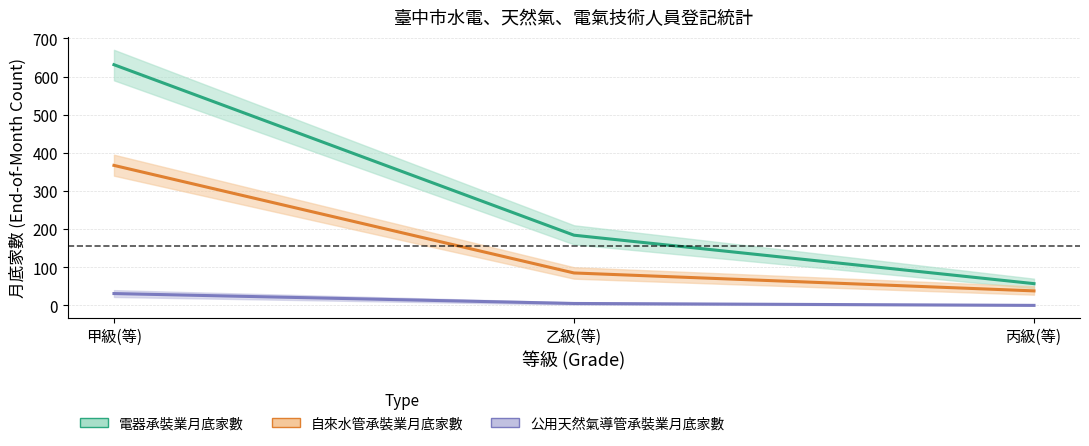

Which label corresponds to the smallest value in the chart?

丙級(等)